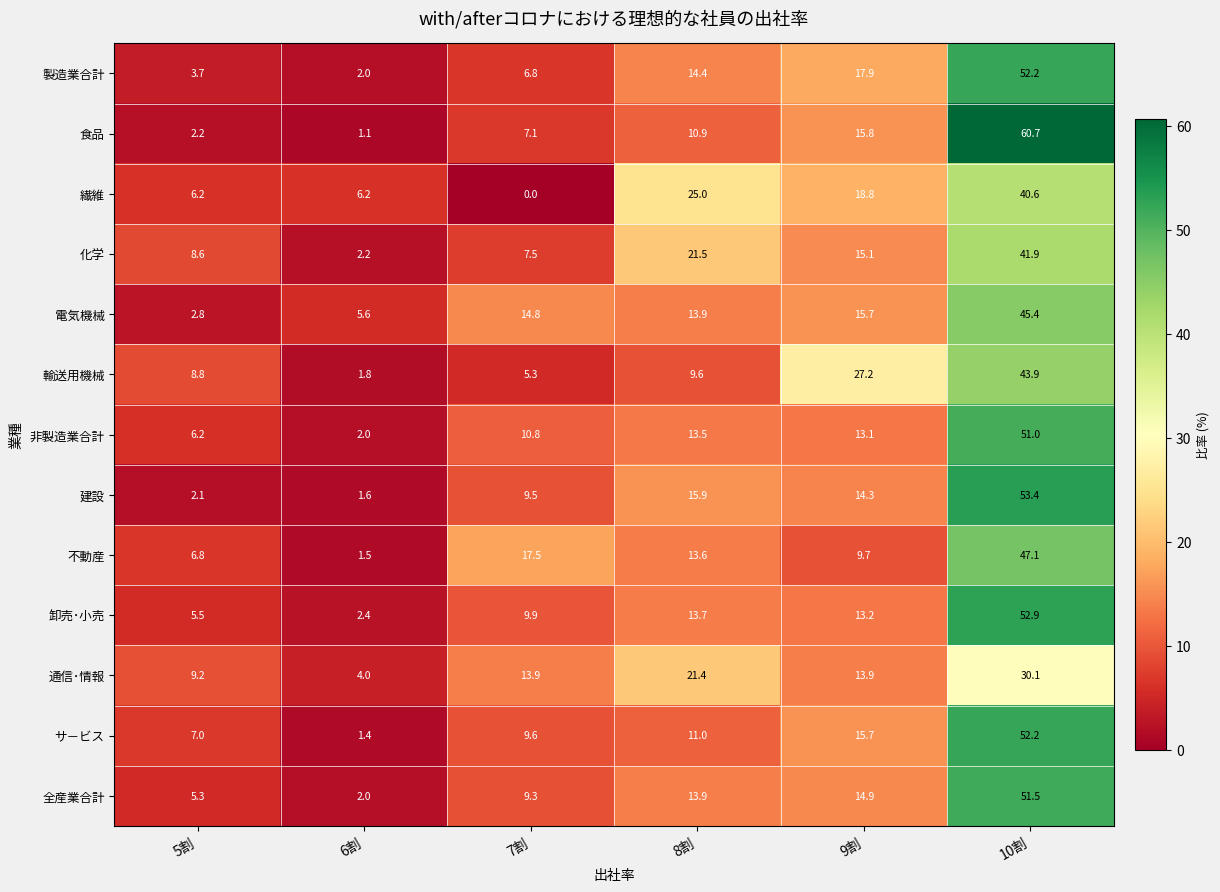

At which label is 電気機械 closest to 24?

9割